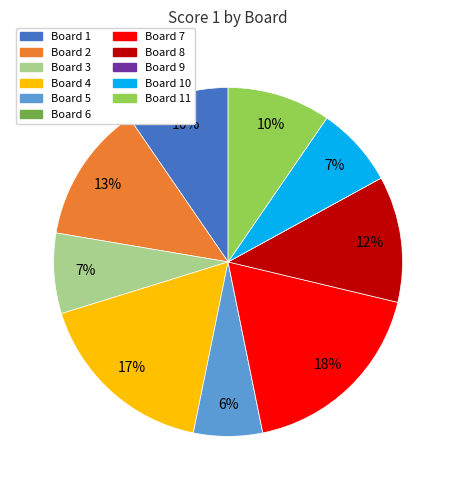

What percentage is the Board 7 slice, to the nearest percent?

18%